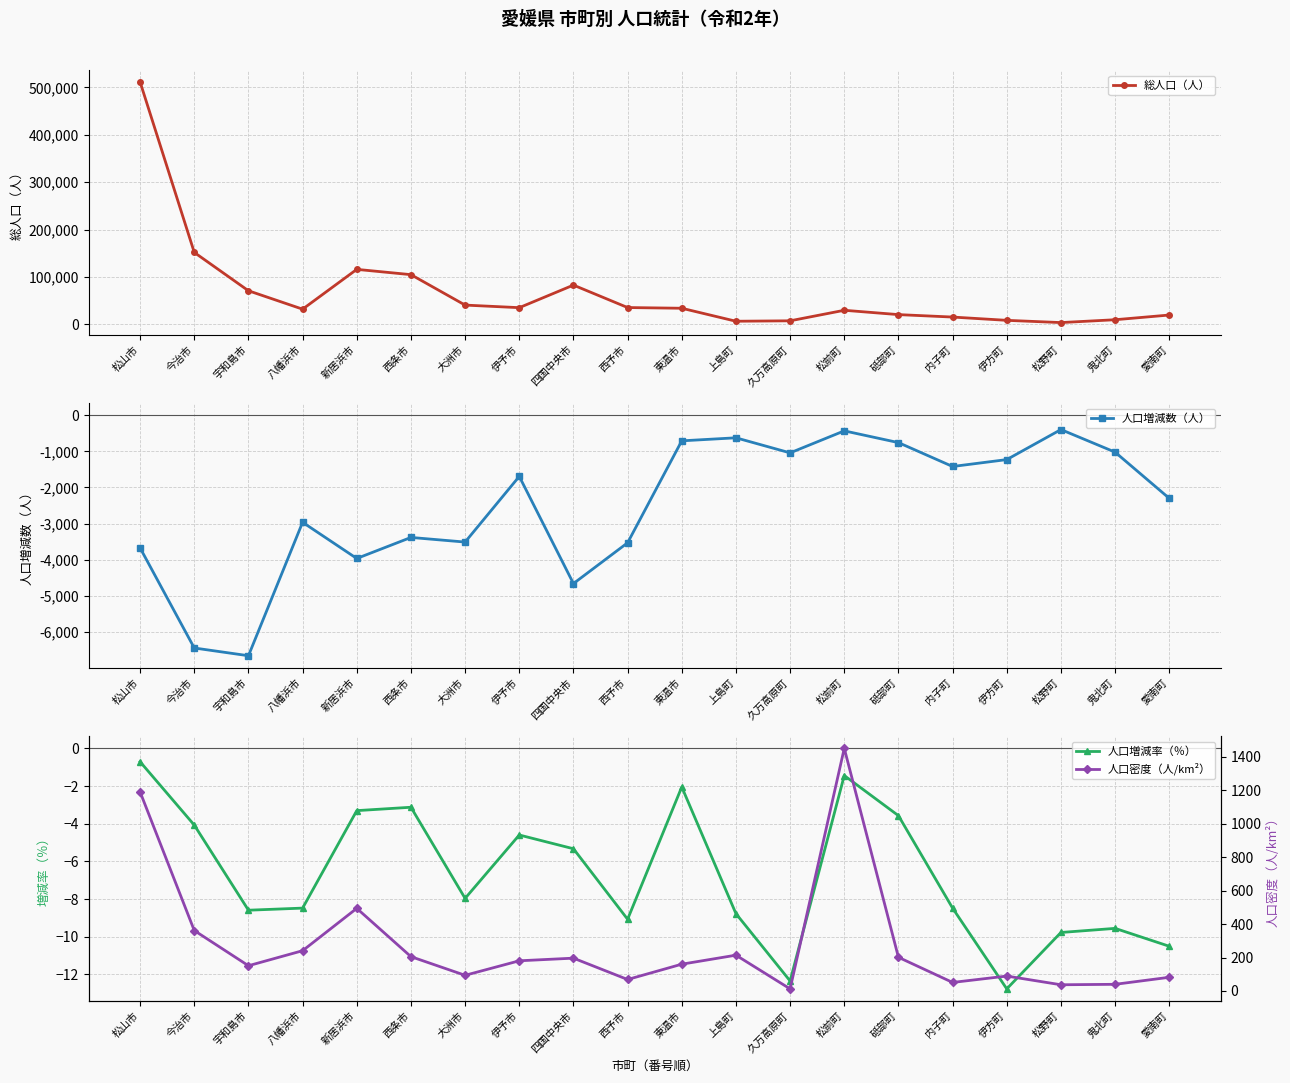

How many distinct data groups are displayed?

4